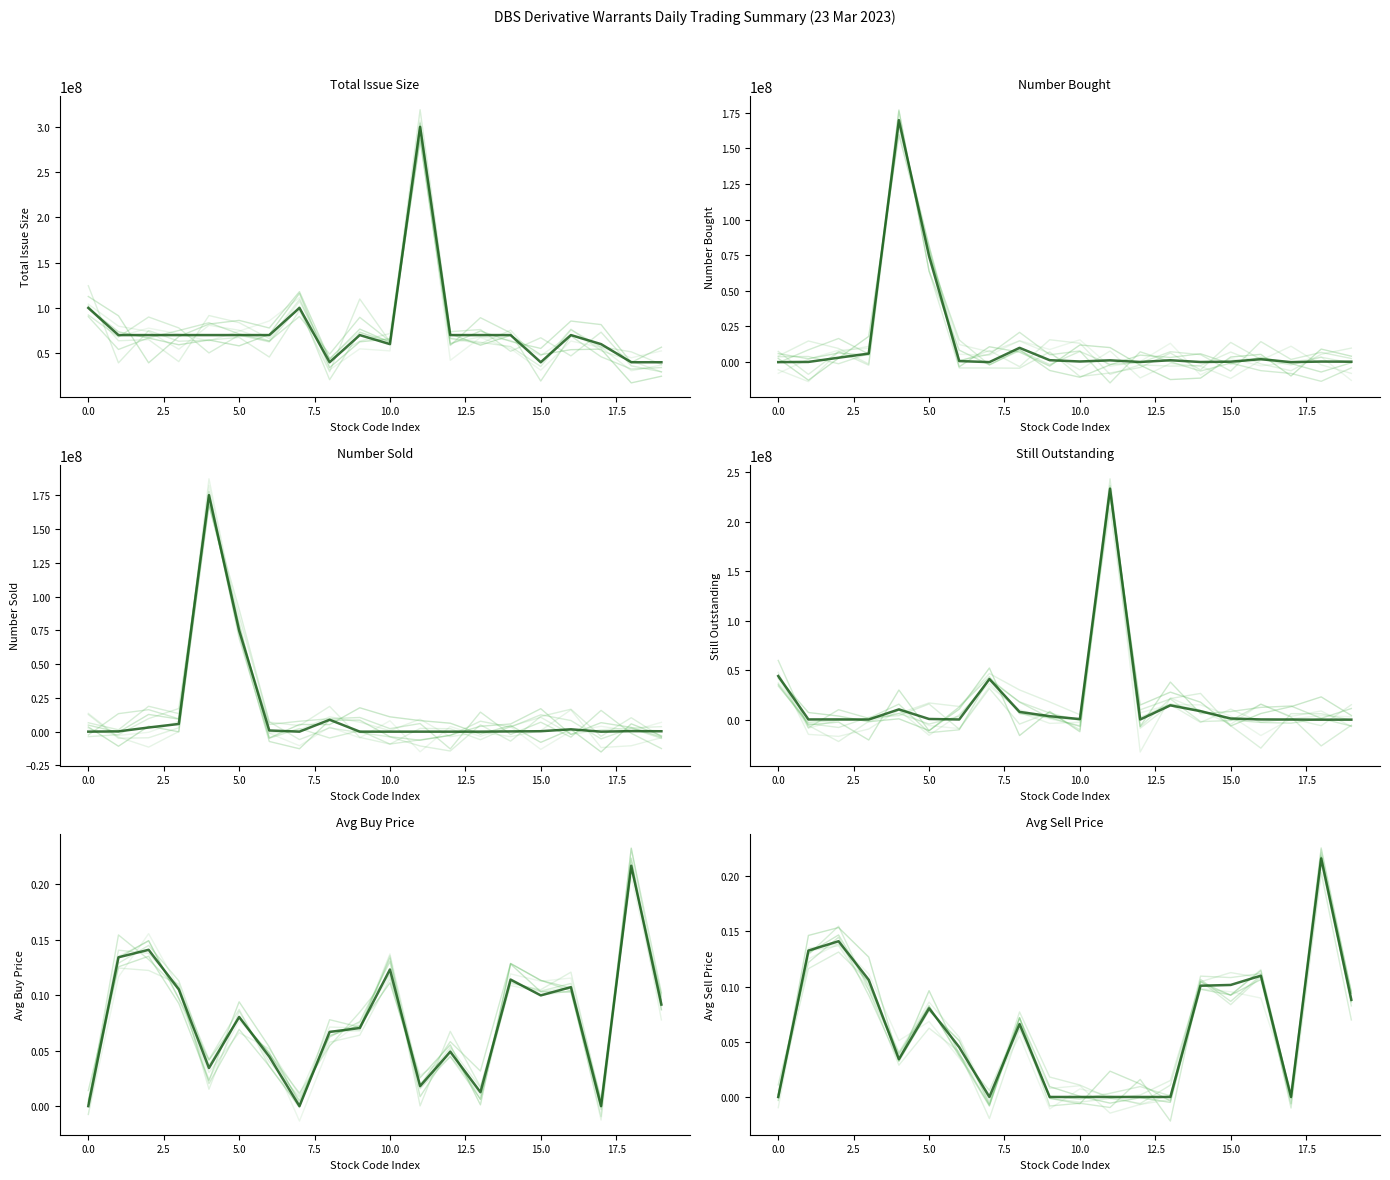

What is the label of the 2nd point from the right?

18